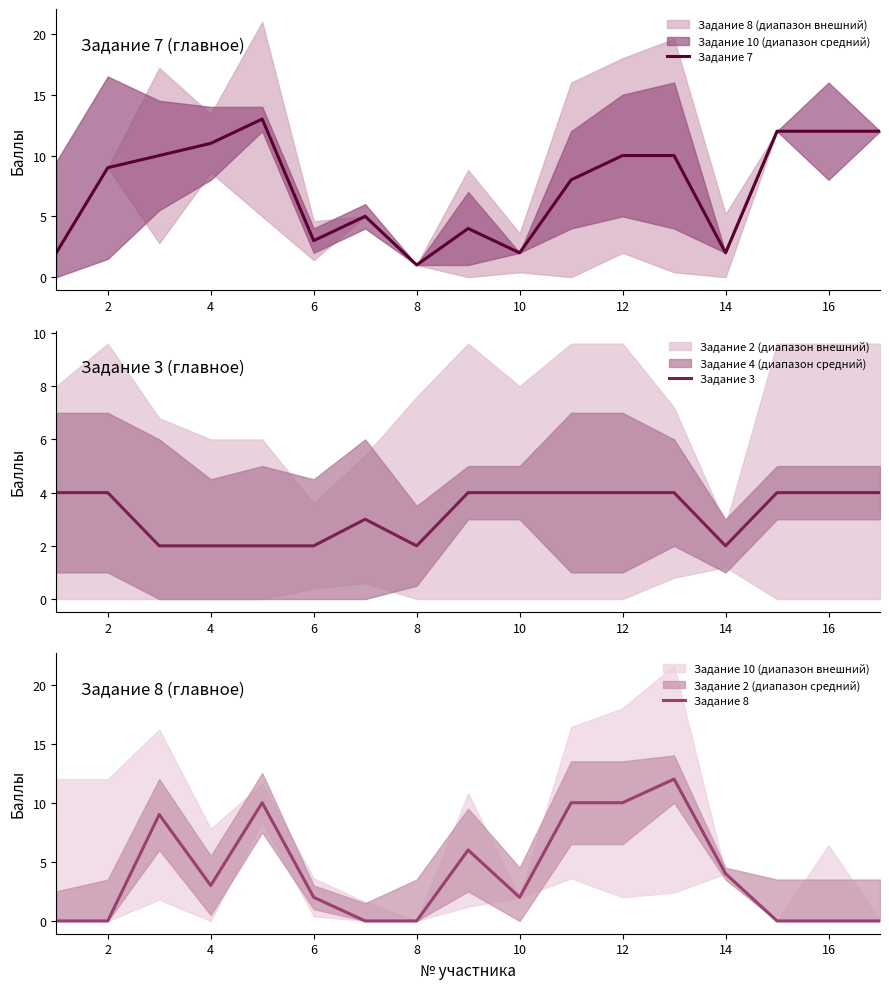

What is the sum of all Задание 7 values?

126